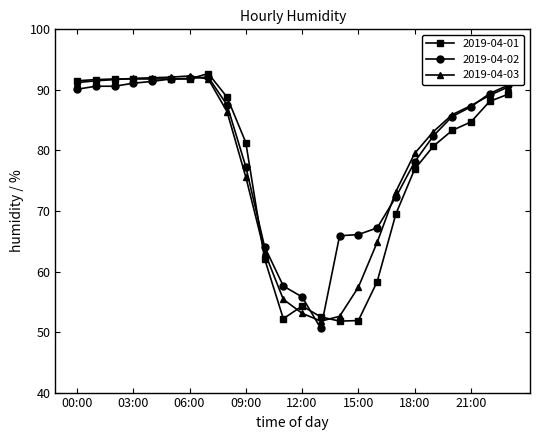

What is the lowest value of the 2019-04-03 series?

51.8